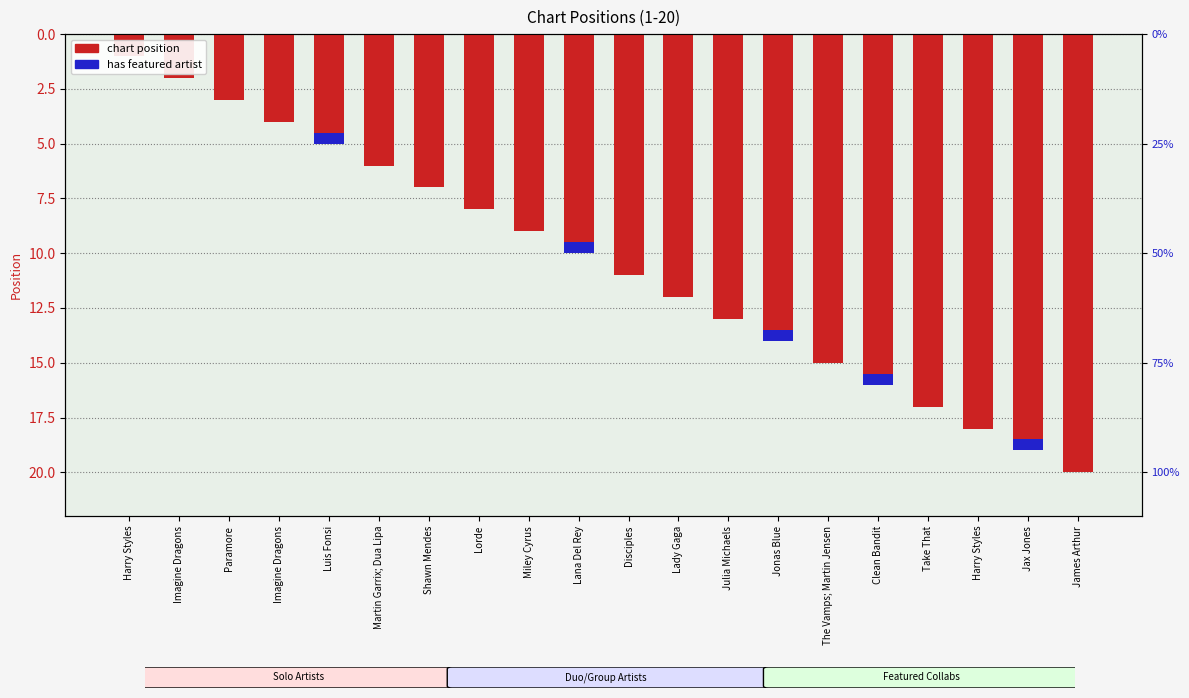

What is the average value of the Position series?

10.5